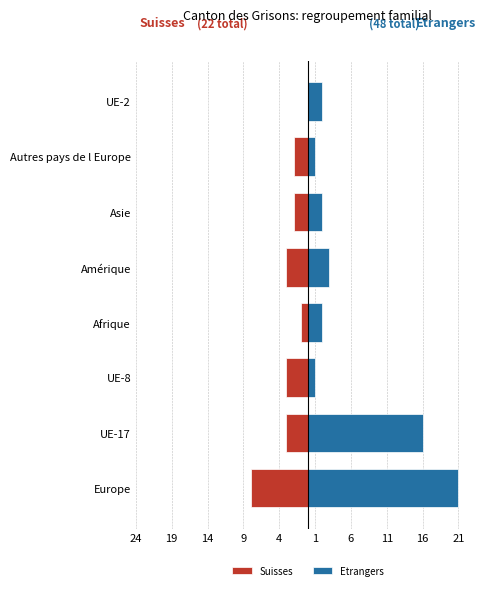

What is the difference between the second highest and minimum values in the Etrangers series?

15